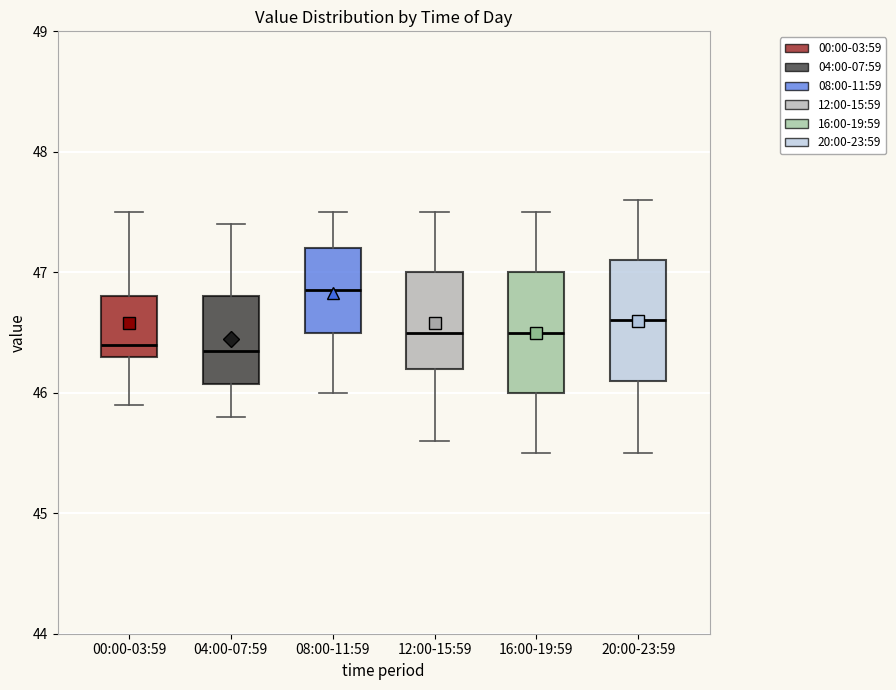

Reading left to right, read every box against the y-axis: the position of its median line, the range the box covers, and the ends of its whiskers. The values are not printed on the chart, so give them approximately, as read against the axis.

00:00-03:59: median 46.4, box 46.3 to 46.8, whiskers 45.9 to 47.5
04:00-07:59: median 46.4, box 46.1 to 46.8, whiskers 45.8 to 47.4
08:00-11:59: median 46.9, box 46.5 to 47.2, whiskers 46.0 to 47.5
12:00-15:59: median 46.5, box 46.2 to 47.0, whiskers 45.6 to 47.5
16:00-19:59: median 46.5, box 46.0 to 47.0, whiskers 45.5 to 47.5
20:00-23:59: median 46.6, box 46.1 to 47.1, whiskers 45.5 to 47.6